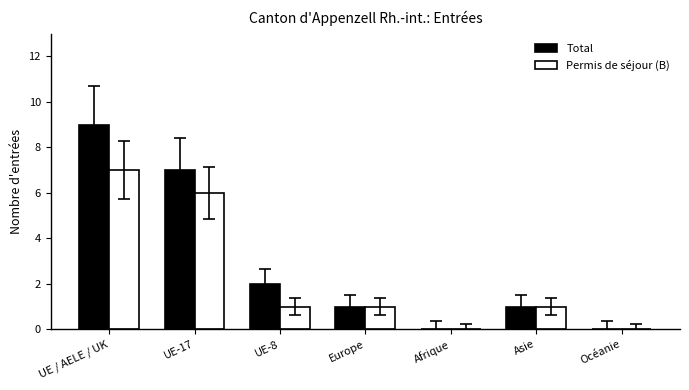

What is the total value across all series at Europe?

2